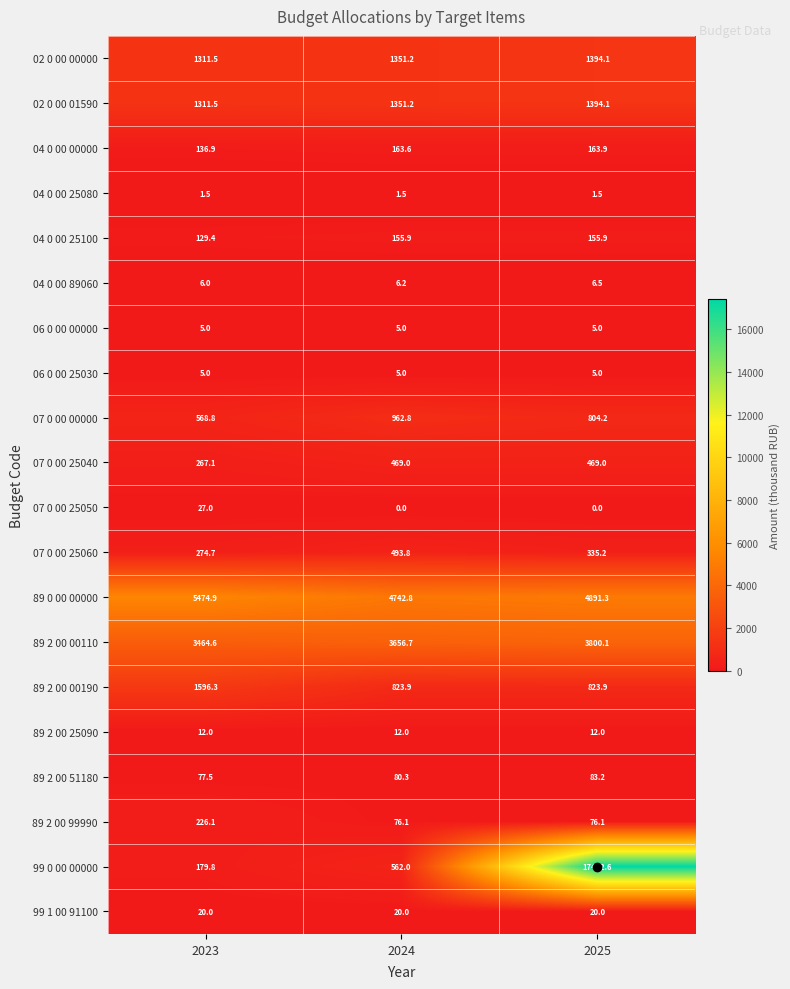

What is the total value across all series at 2024?

14939.0